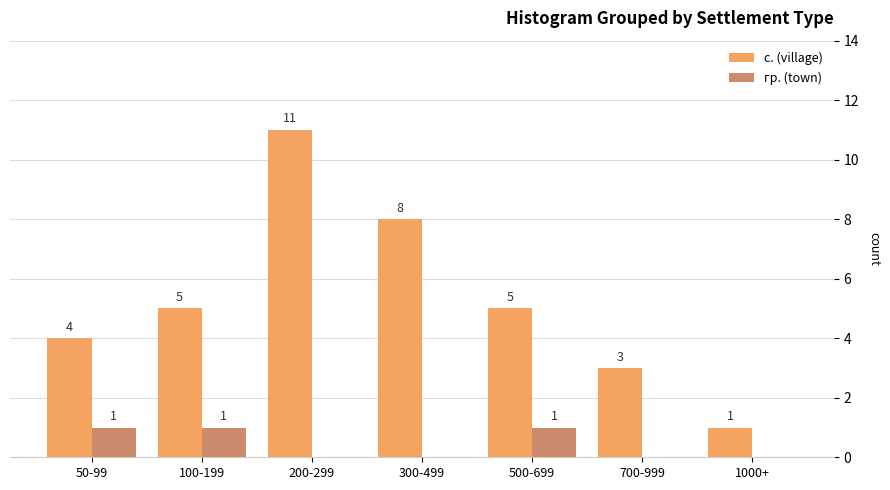

Reading left to right, transcribe all the data shown in this chart.

с. (village): 50-99=4	100-199=5	200-299=11	300-499=8	500-699=5	700-999=3	1000+=1
гр. (town): 50-99=1	100-199=1	200-299=0	300-499=0	500-699=1	700-999=0	1000+=0